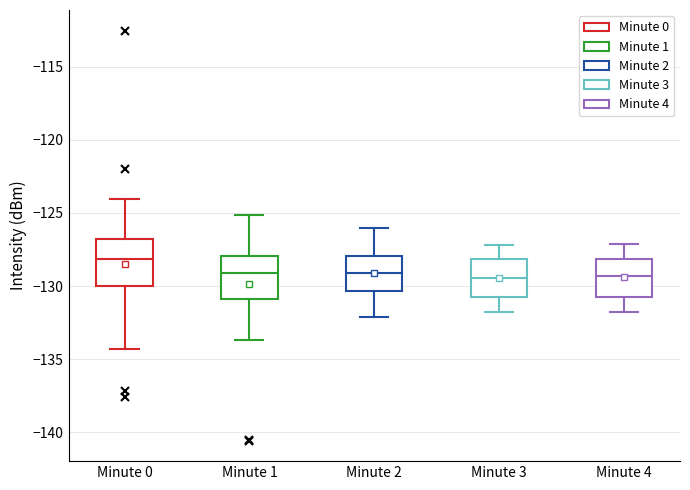

Reading left to right, transcribe this box plot: for each box, give where its median line is, the range the box spans, and where its two whiskers end, as read against the y-axis. The values are not printed on the chart, so give them approximately, as read against the axis.

Minute 0: median -128.0, box -130.0 to -127.0, whiskers -134.5 to -124.0
Minute 1: median -129.0, box -131.0 to -128.0, whiskers -133.5 to -125.0
Minute 2: median -129.0, box -130.5 to -128.0, whiskers -132.0 to -126.0
Minute 3: median -129.5, box -130.5 to -128.0, whiskers -132.0 to -127.0
Minute 4: median -129.5, box -130.5 to -128.0, whiskers -132.0 to -127.0